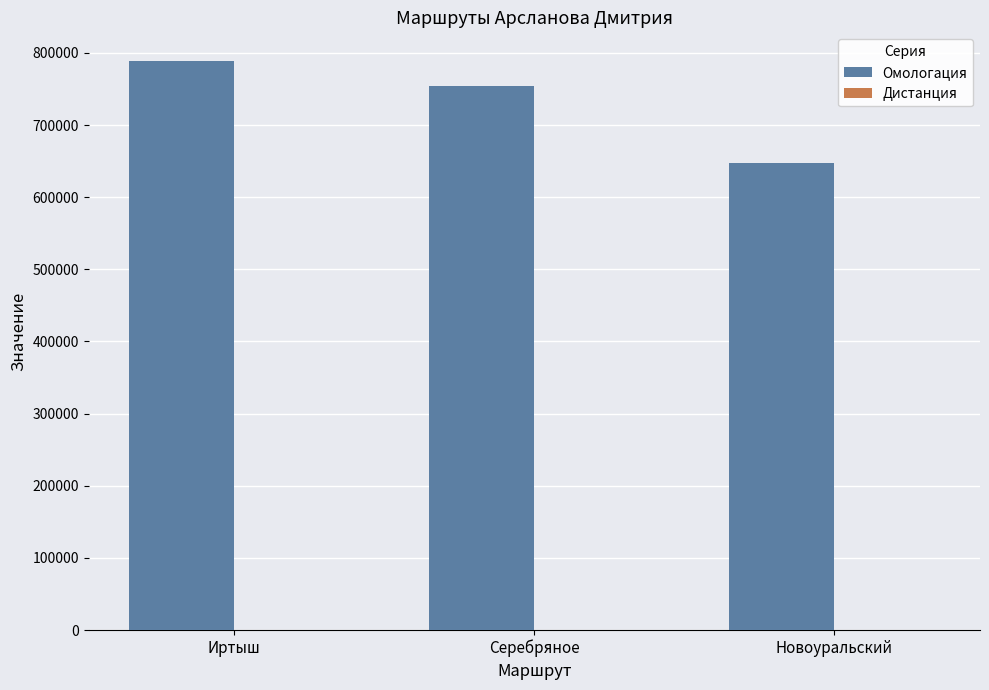

What is the sum of all Омологация values?

2190728